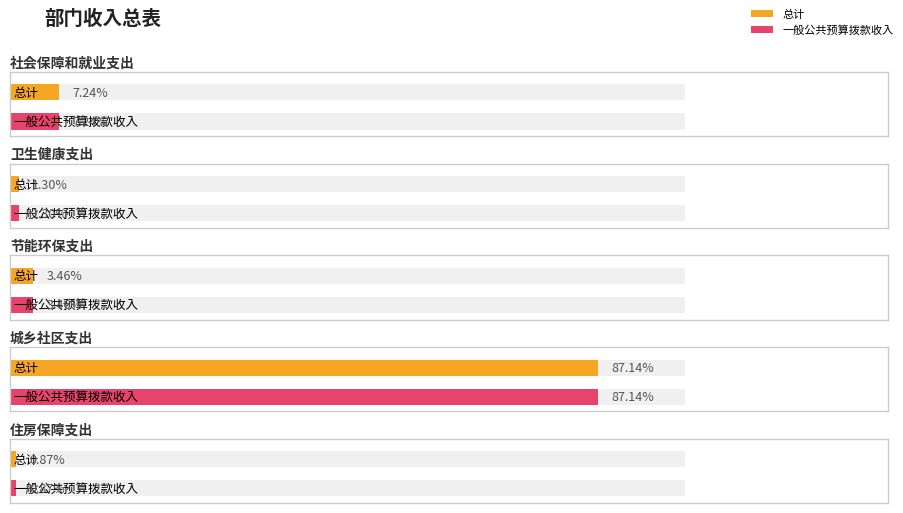

What is the label of the 2nd bar from the left?

卫生健康支出